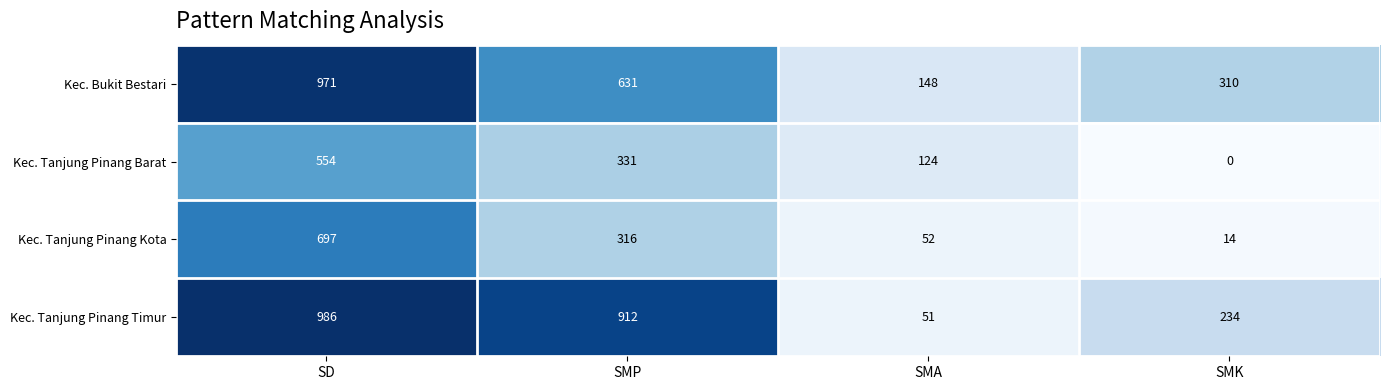

List the series in order of their peak value, highest first.

Kec. Tanjung Pinang Timur, Kec. Bukit Bestari, Kec. Tanjung Pinang Kota, Kec. Tanjung Pinang Barat